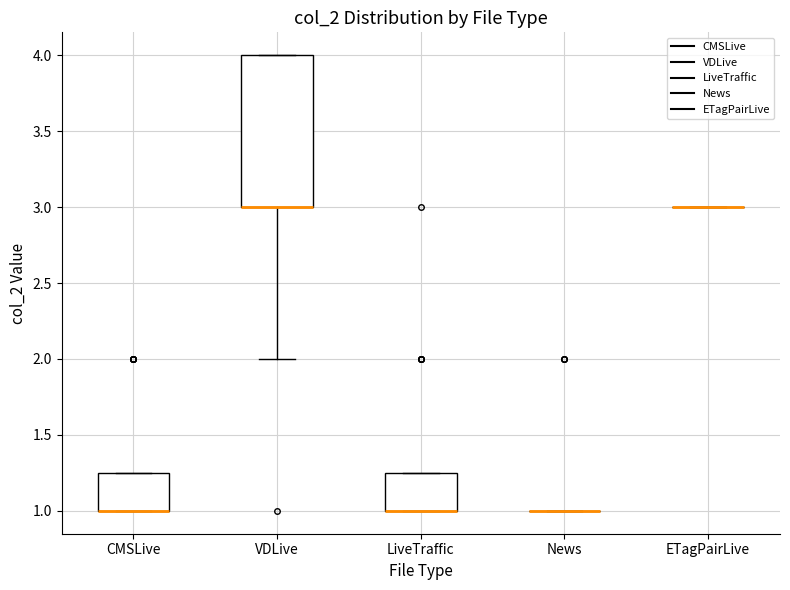

Reading left to right, transcribe this box plot: for each box, give where its median line is, the range the box spans, and where its two whiskers end, as read against the y-axis. The values are not printed on the chart, so give them approximately, as read against the axis.

CMSLive: median 1.00 (drawn on the box's lower edge), box 1.00 to 1.25, whiskers 1.00 to 1.25
VDLive: median 3.00 (drawn on the box's lower edge), box 3.00 to 4.00, whiskers 2.00 to 4.00
LiveTraffic: median 1.00 (drawn on the box's lower edge), box 1.00 to 1.25, whiskers 1.00 to 1.25
News: box collapsed to a line at 1.00, whiskers 1.00 to 1.00
ETagPairLive: box collapsed to a line at 3.00, whiskers 3.00 to 3.00